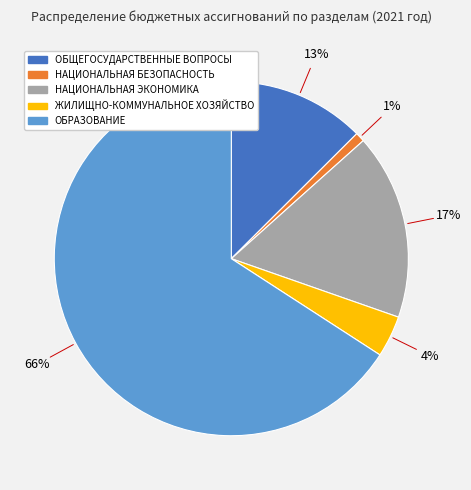

Does ОБЩЕГОСУДАРСТВЕННЫЕ ВОПРОСЫ account for over 50% of the chart?

No